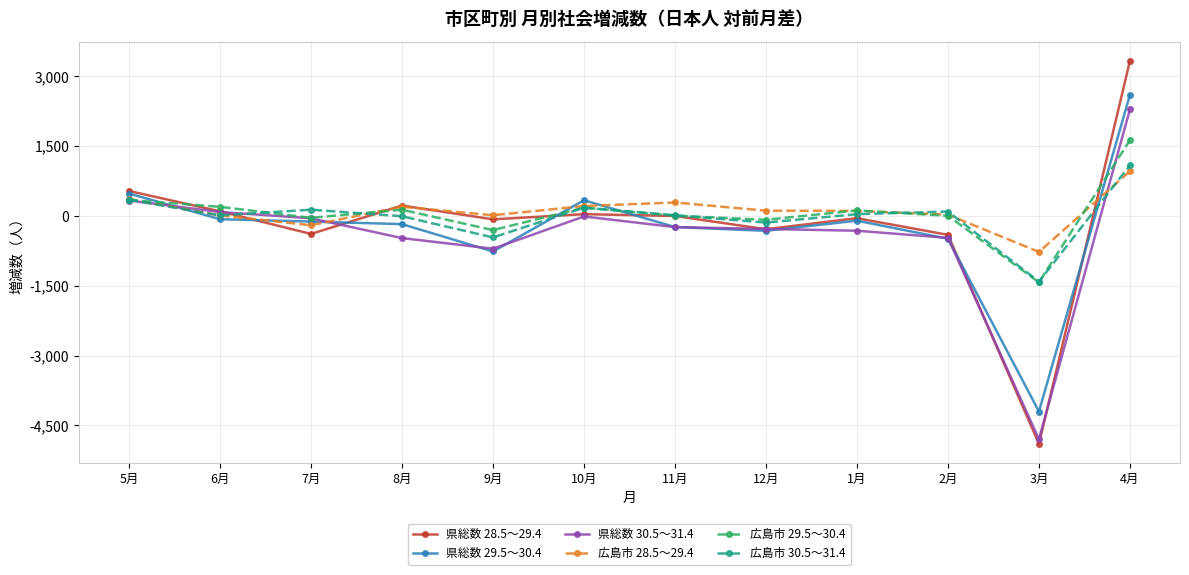

True or false: 広島市 30.5～31.4 has more than 0 points higher than both neighbors.

True